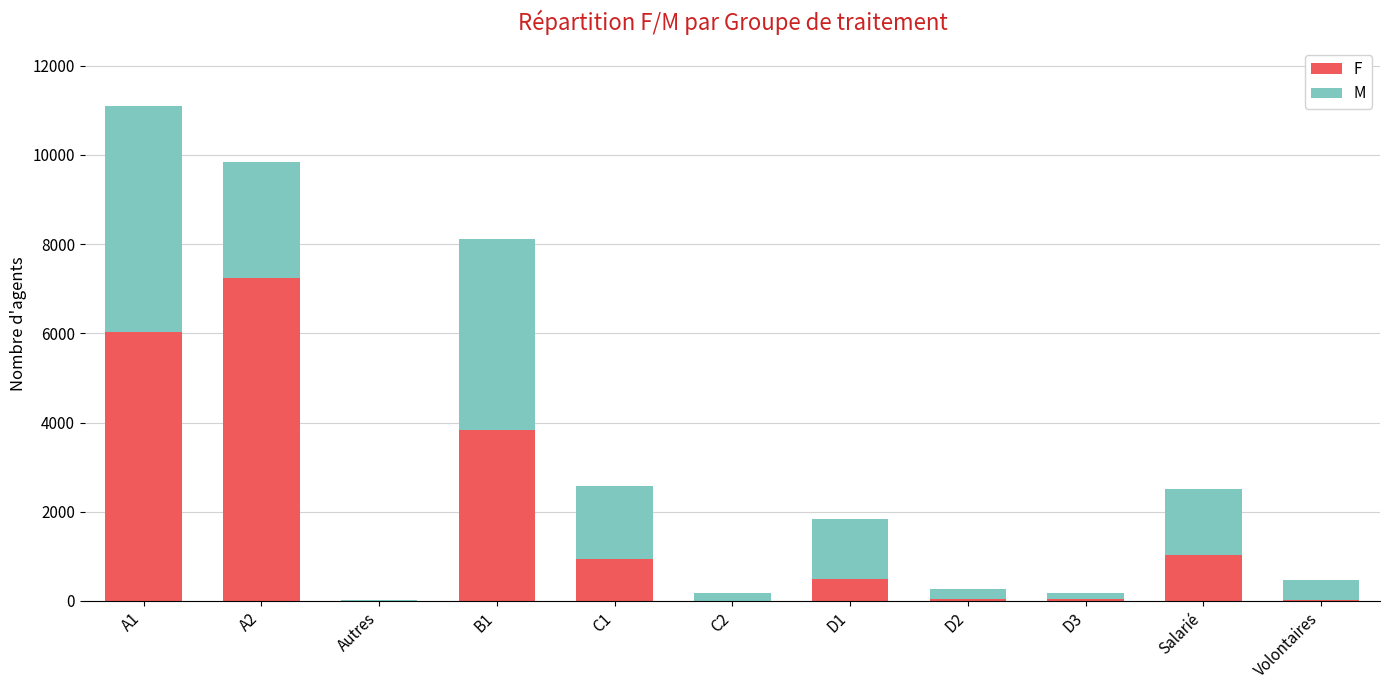

Does the chart contain stacked bars?

Yes